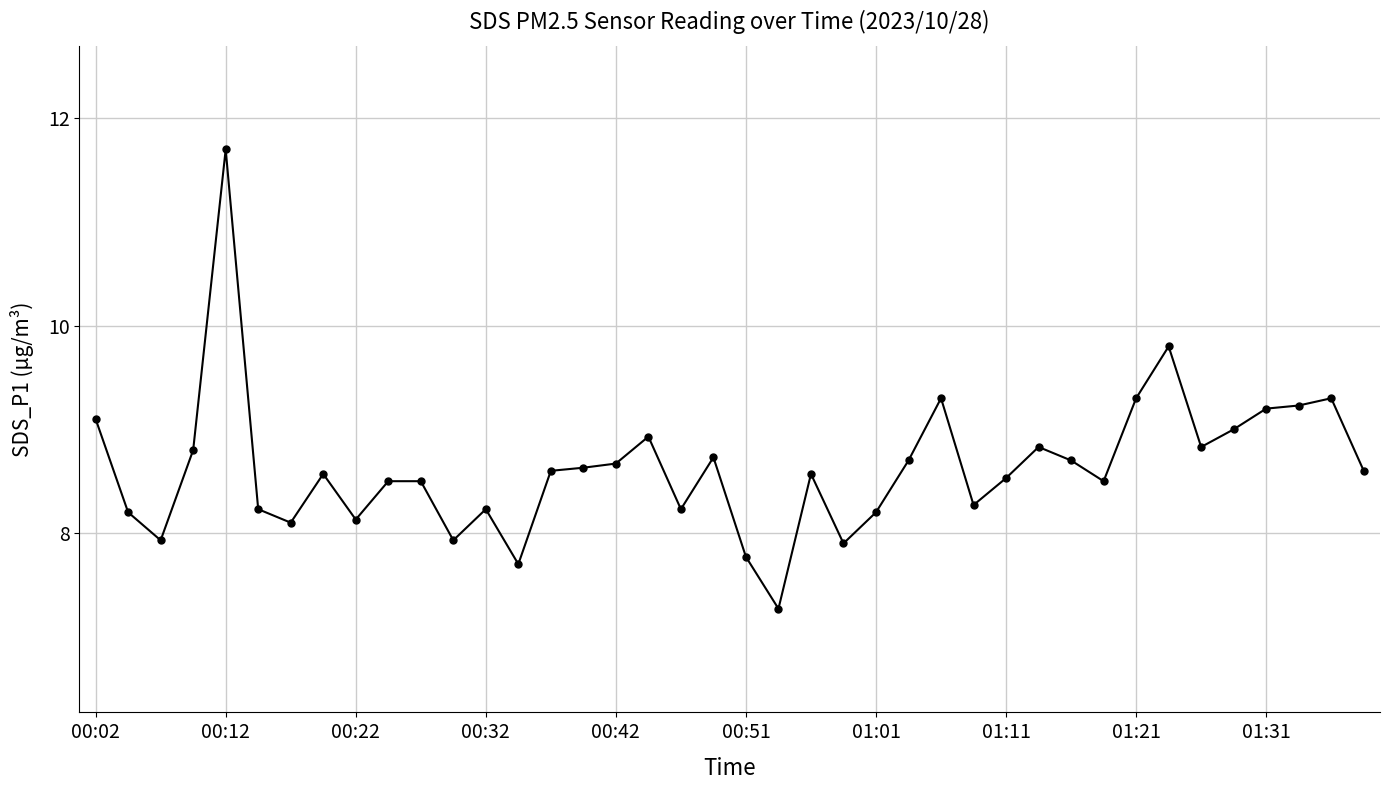

What is the sum of all values?

345.2